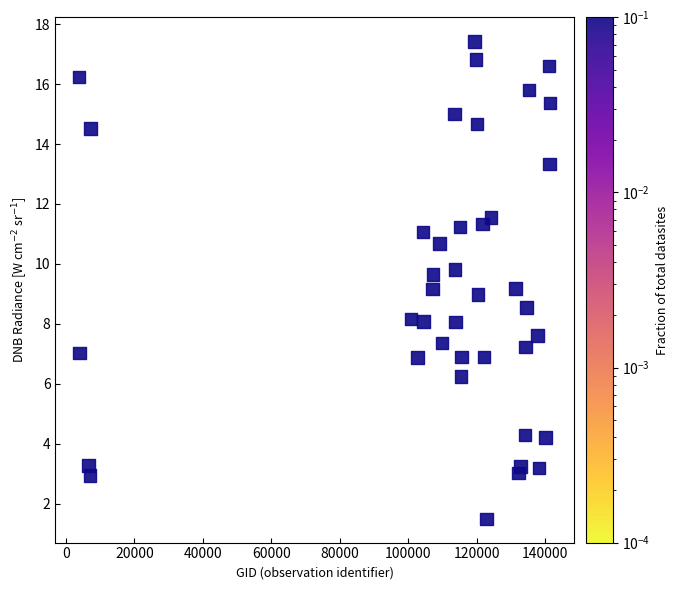

What is the range of Y values (max minus min)?

15.9